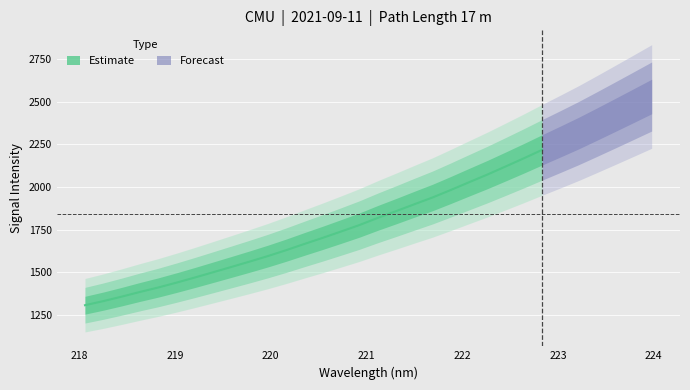

At which label does the data first exceed 1818?

221.1174